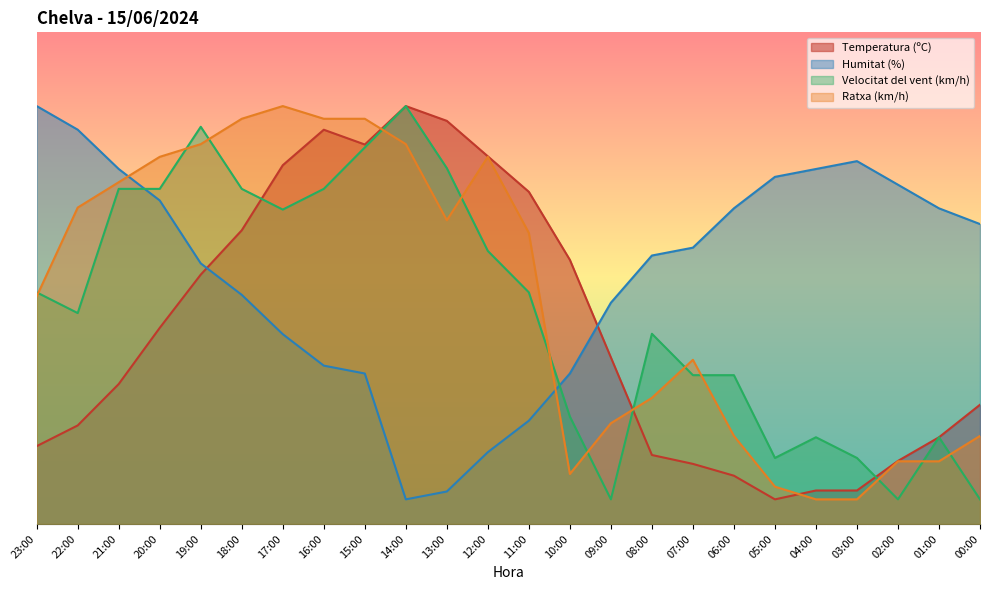

At how many categories does at least one series exceed 78?

9